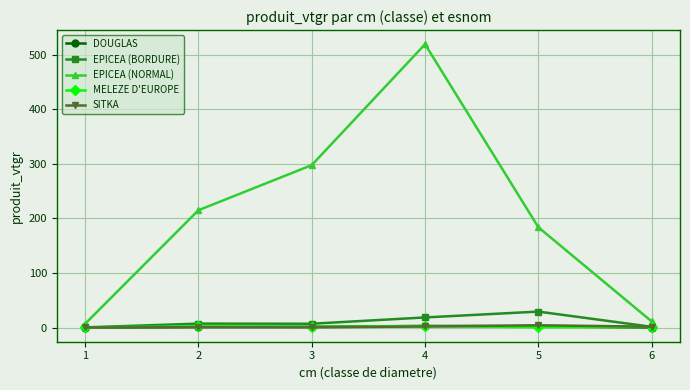

Which series has the largest range (max minus min)?

EPICEA (NORMAL)